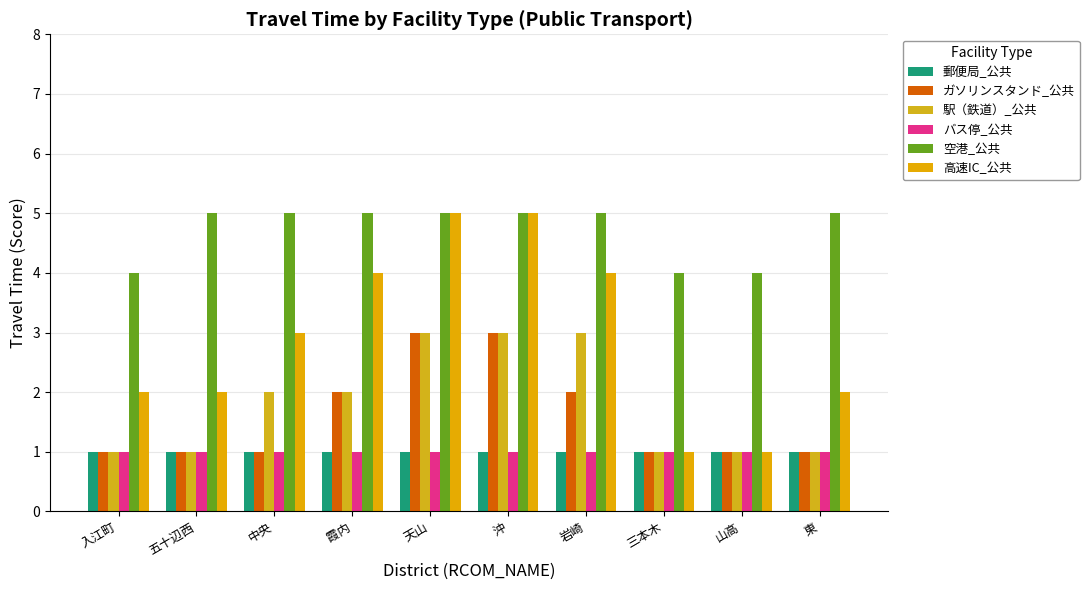

Is the value of バス停_公共 at 霞内 greater than the value of 駅（鉄道）_公共 at 岩崎?

No